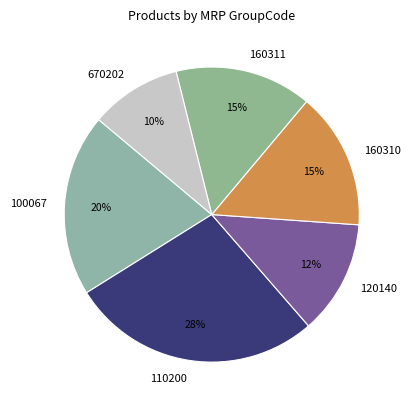

What is the ratio of the value at 160311 to the value at 670202?

1.5